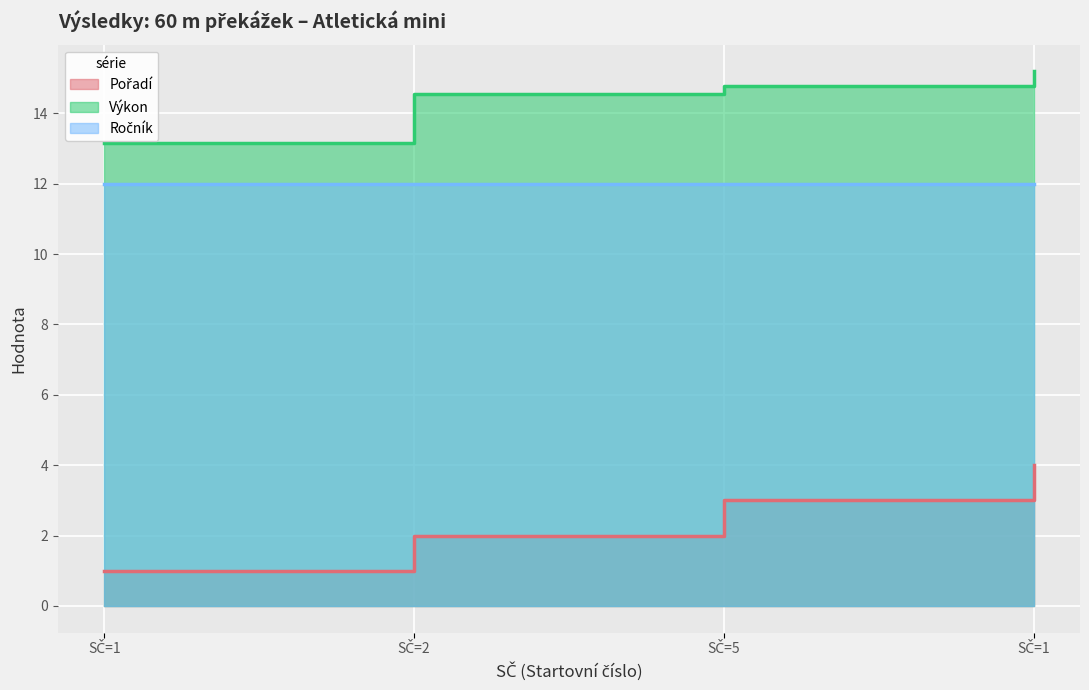

At how many categories does at least one series exceed 14?

3